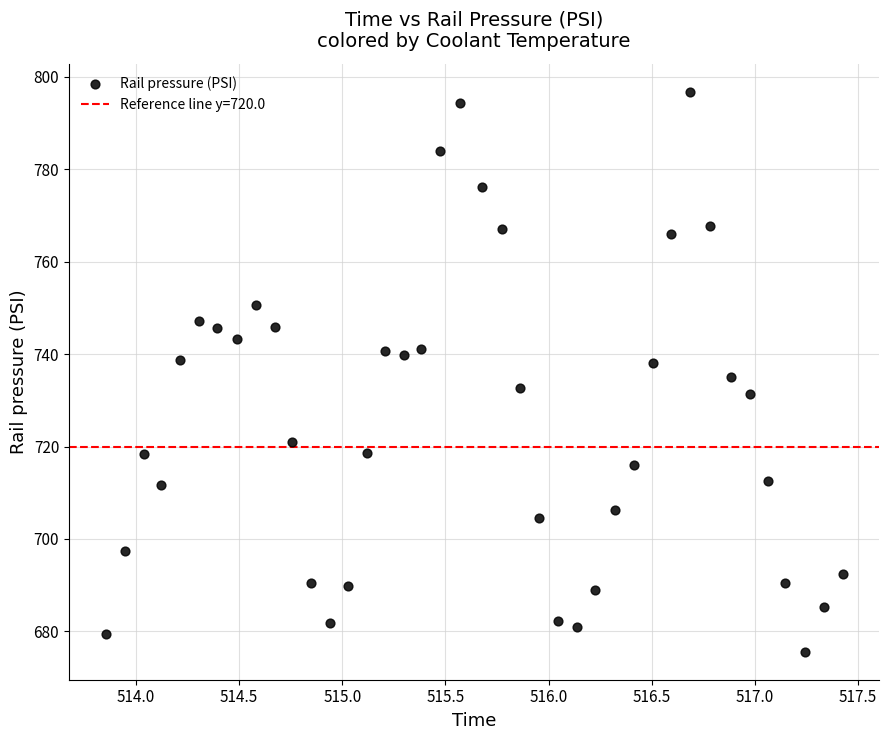

What is the range of Y values (max minus min)?

121.2